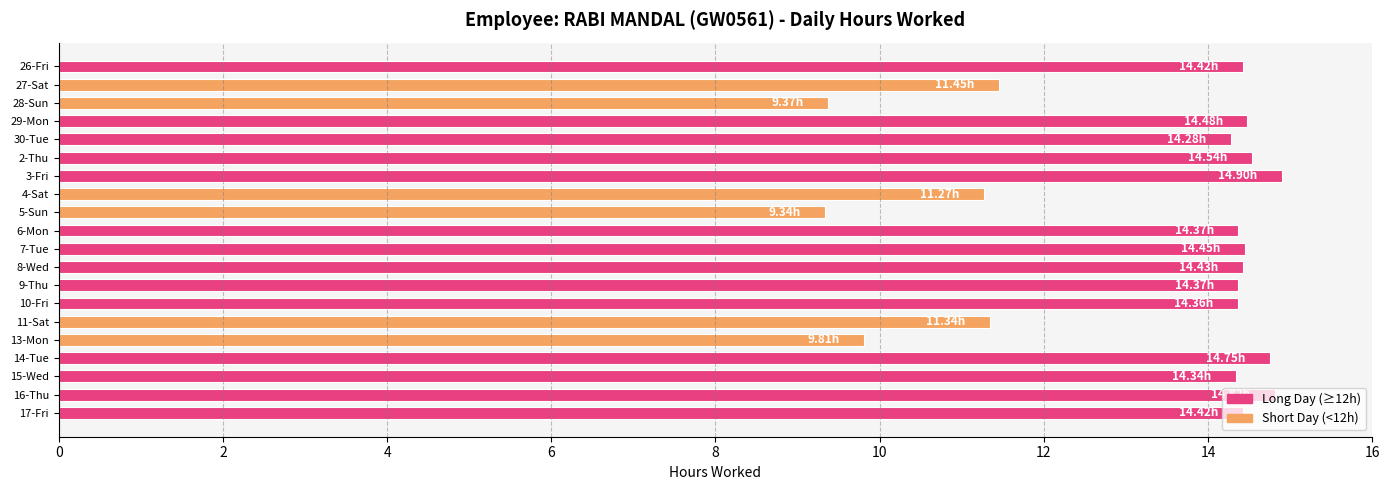

What is the ratio of the value at 11-Sat to the value at 4-Sat?

1.0